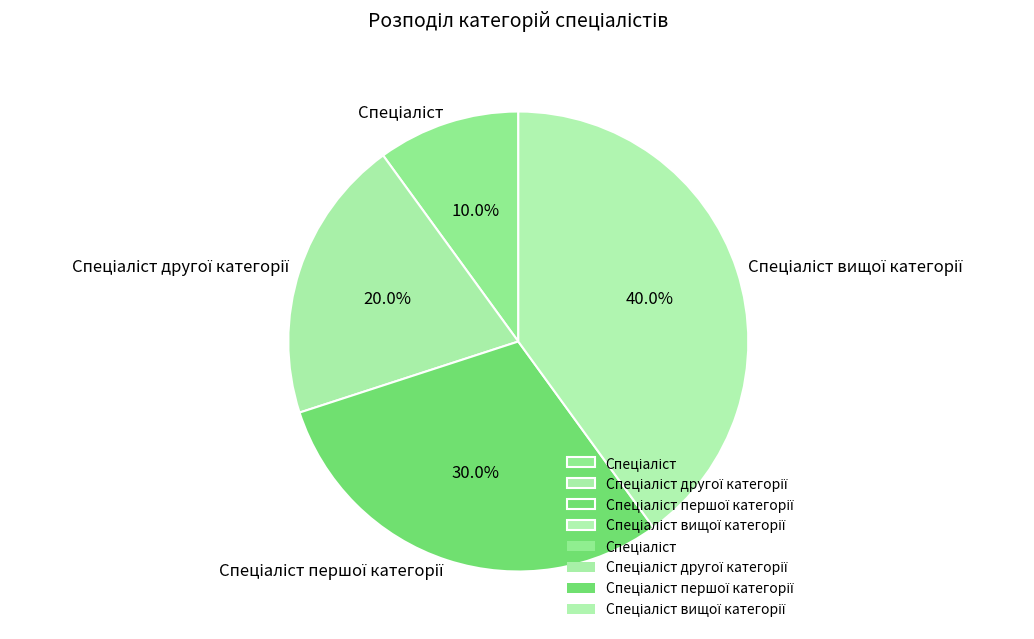

To the nearest percent, what is the difference between the largest and smallest slice percentages?

30%